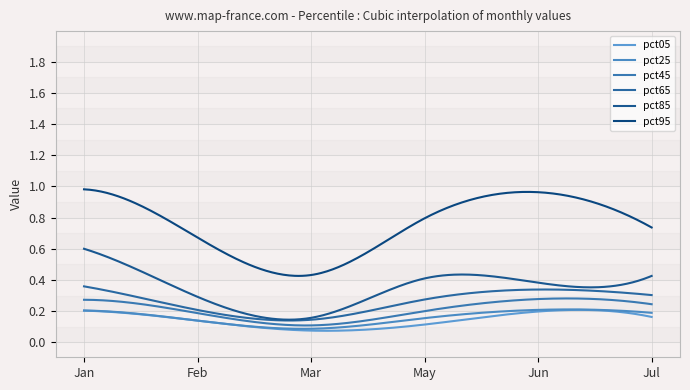

At which category is the sum across all series the highest?

Jan